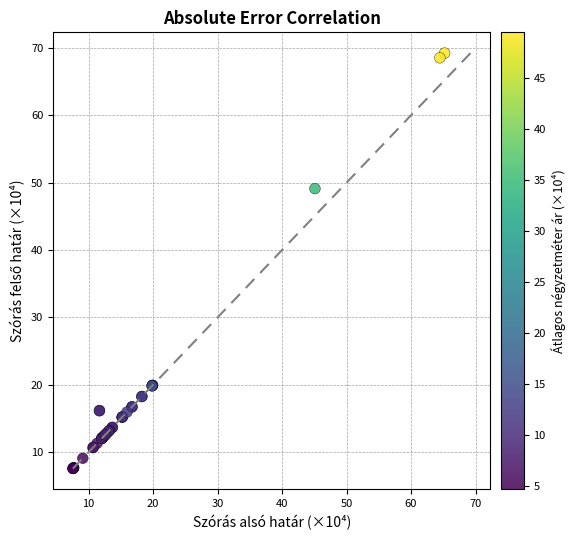

What Y value in the scatter plot is closest to 38?

49.1